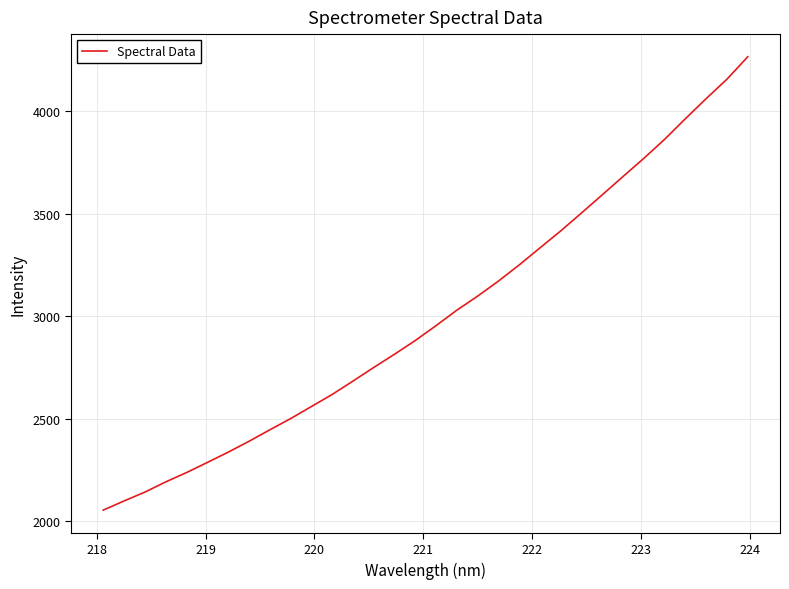

What is the difference between the maximum and minimum values?

2214.0